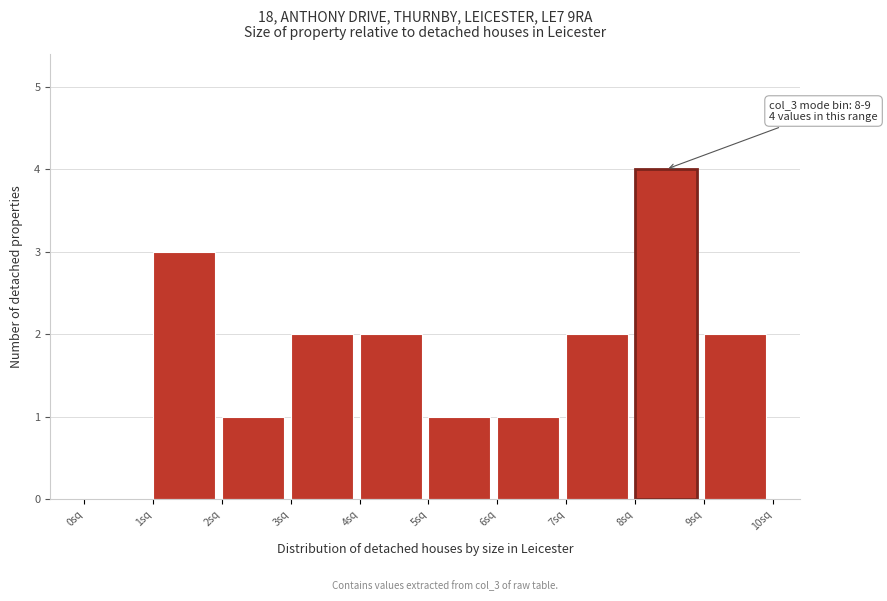

Which range on the x-axis has the tallest bar?

8 to 9